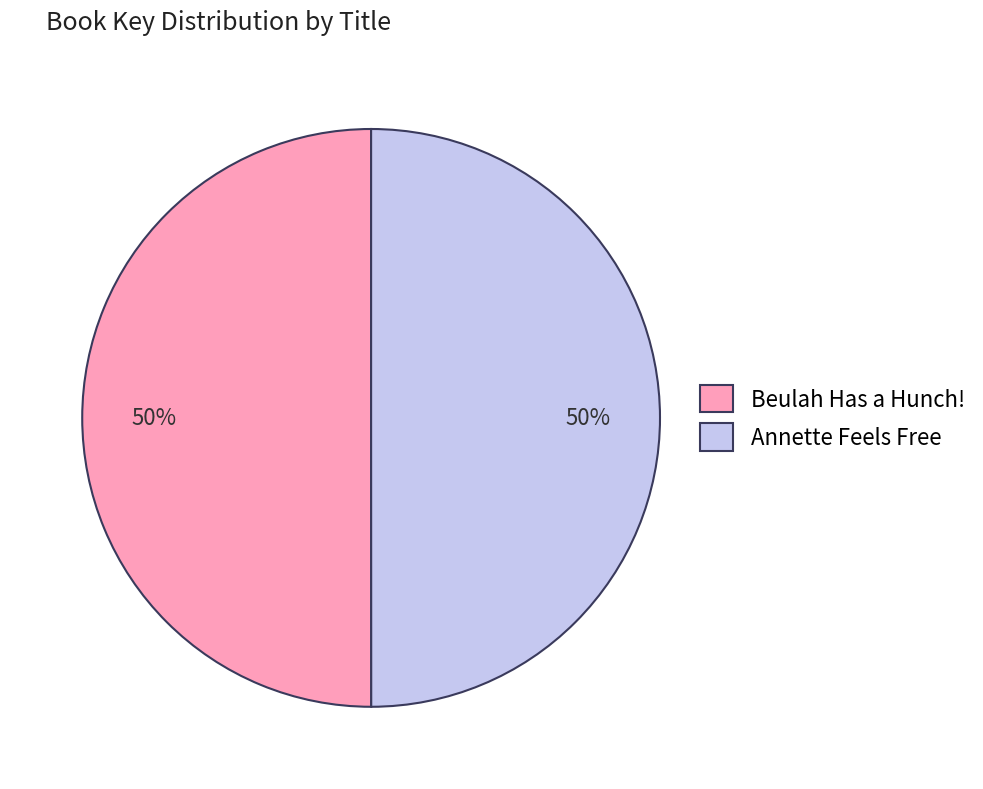

To the nearest percent, what is the average slice percentage?

50%